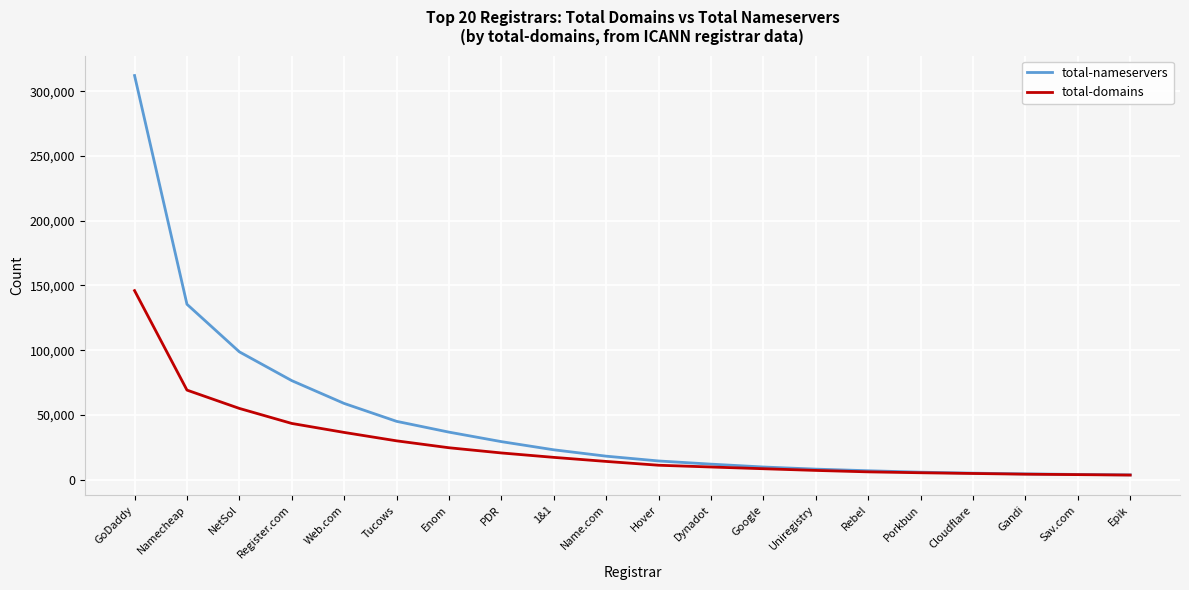

At which category is the sum across all series the highest?

GoDaddy